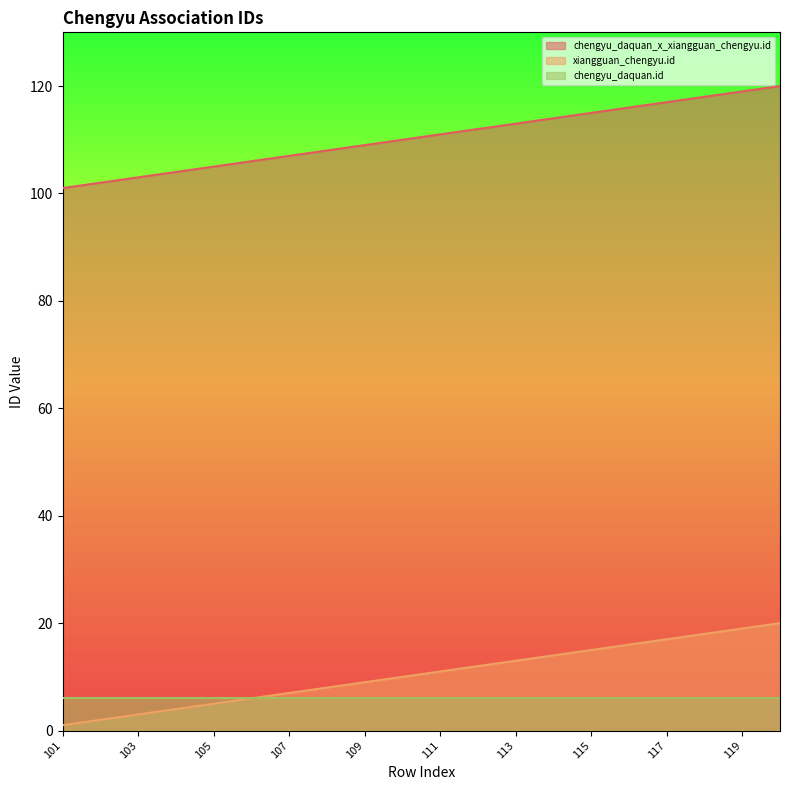

At how many categories does at least one series exceed 89?

20